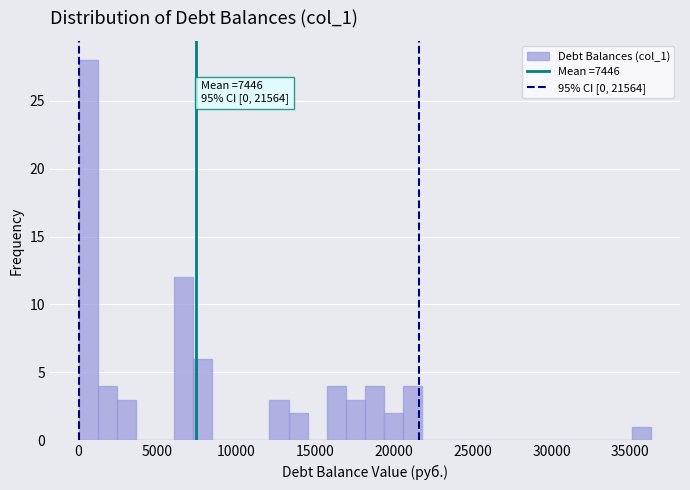

Read against the x-axis, roughly where is the centre of the tallest bar?

500